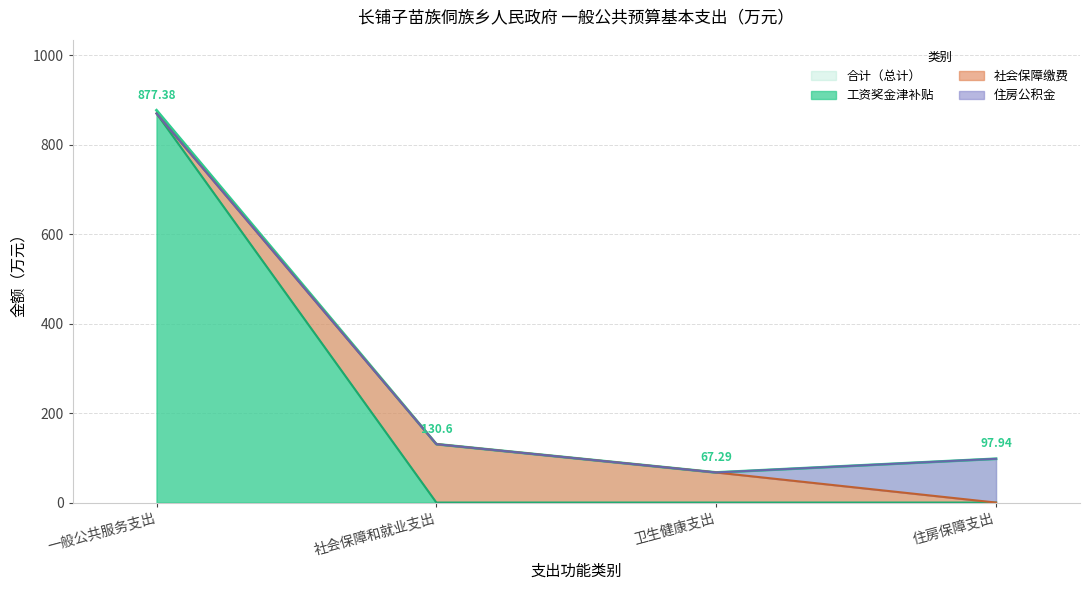

What is the value of the 合计（总计） point at the 4th from the left?

97.9